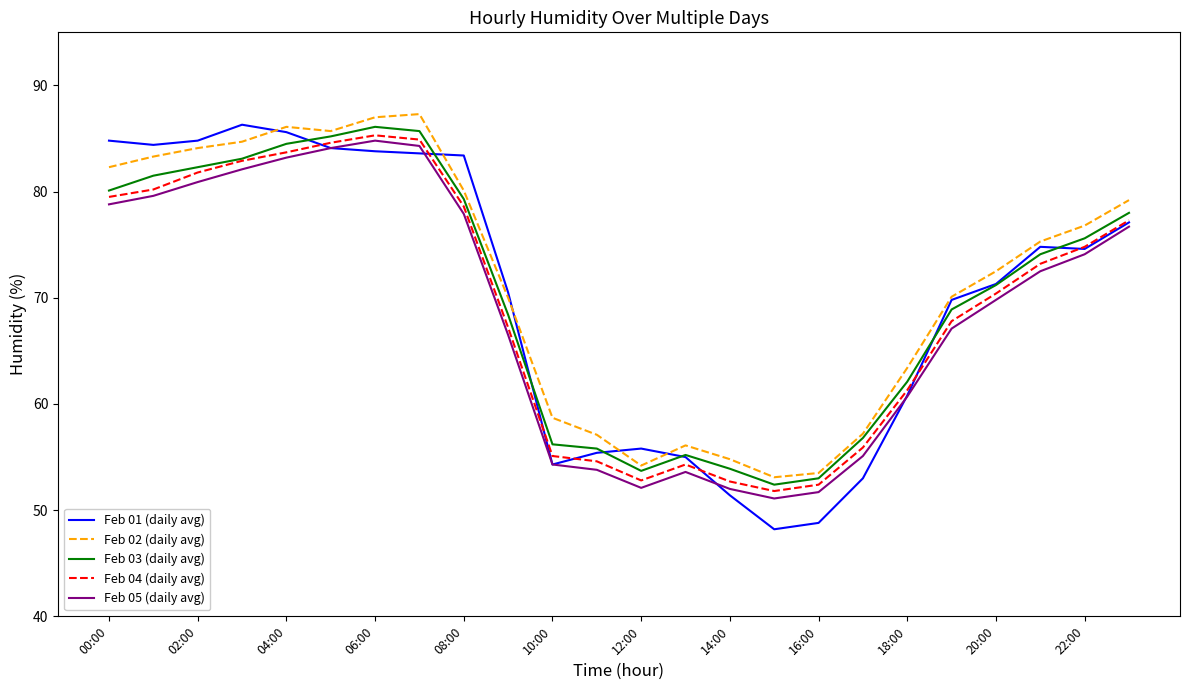

What is the minimum value shown in the chart?

48.2